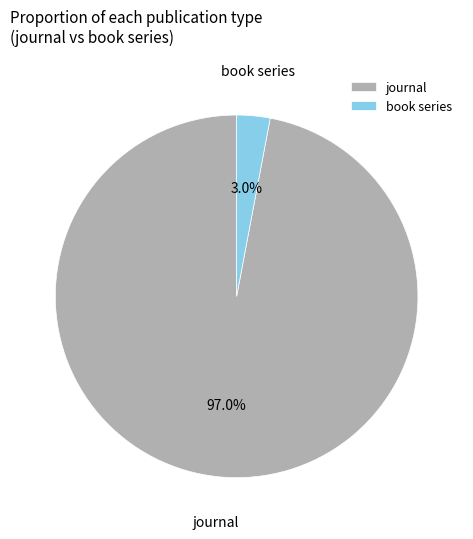

Is it true that book series is 16% of the pie?

False